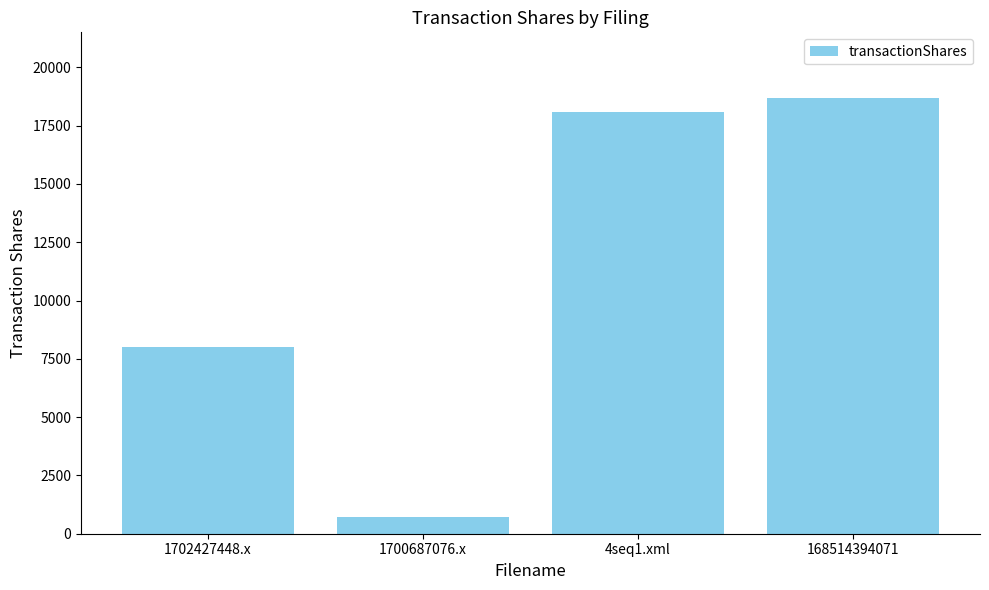

What is the label of the 3rd bar from the left?

4seq1.xml